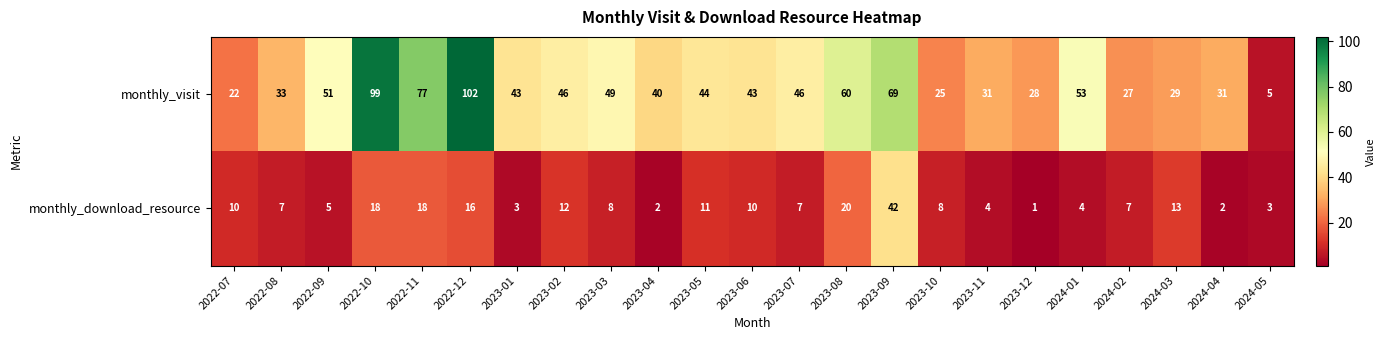

True or false: monthly_download_resource has a value of 16 at 2022-12.

True